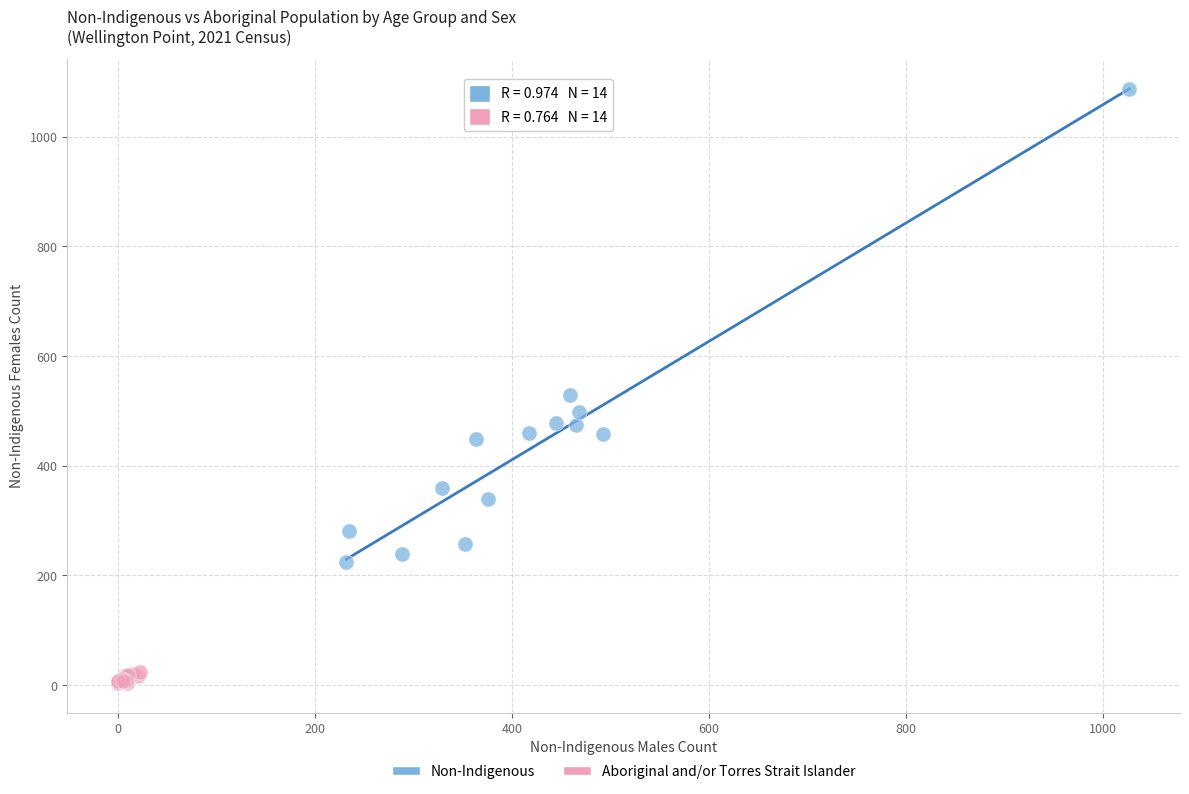

Which series reaches the minimum Y coordinate?

Aboriginal and/or Torres Strait Islander